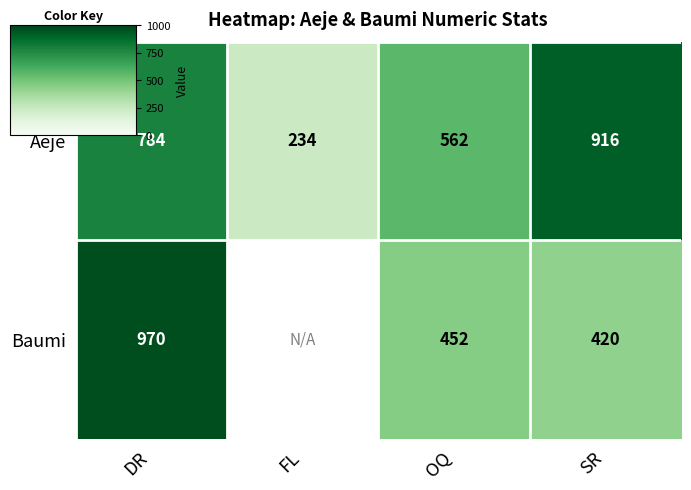

How many data points in Aeje are less than 784?

2